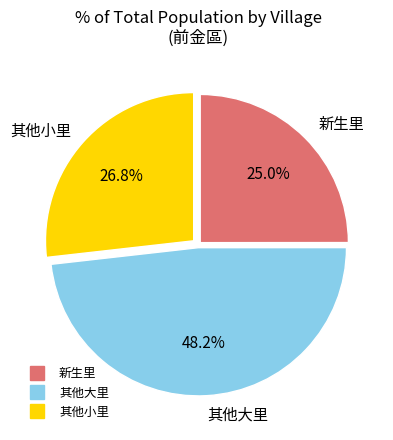

Does any single category account for the majority?

No